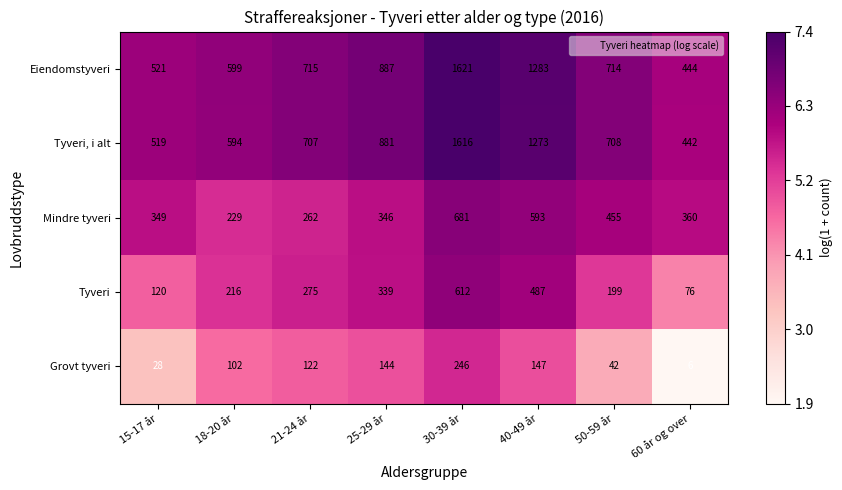

Which series has the largest range (max minus min)?

Eiendomstyveri